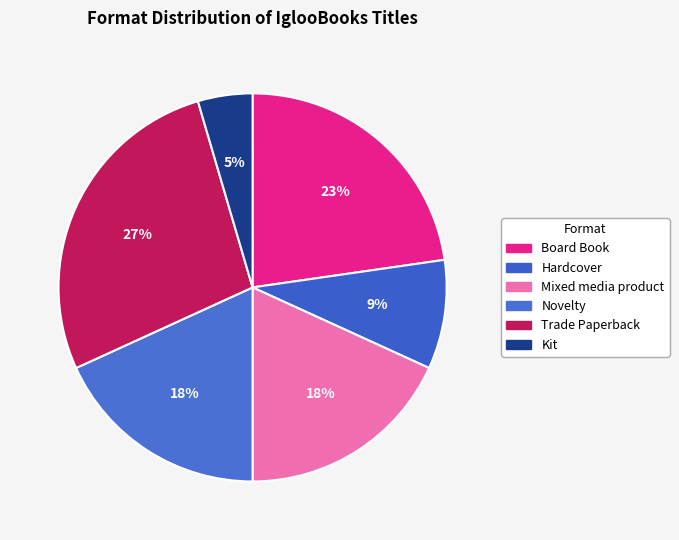

How many slices are in this pie chart?

6